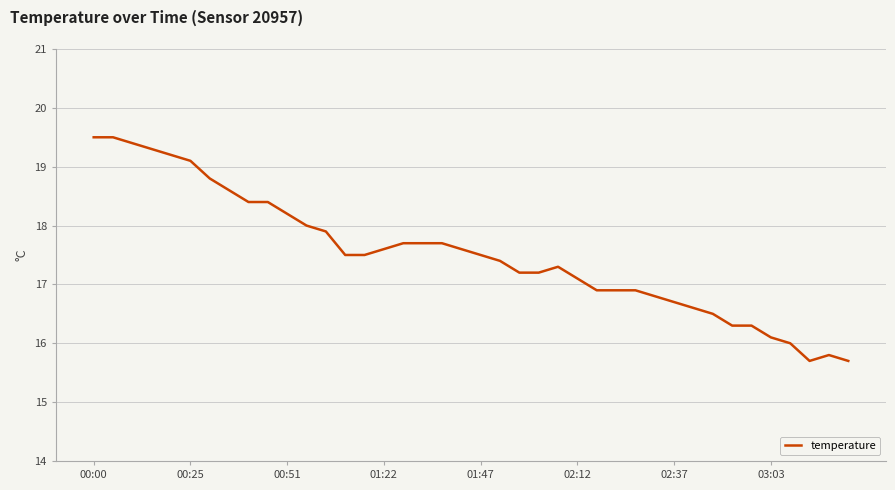

What is the minimum value shown in the chart?

15.7